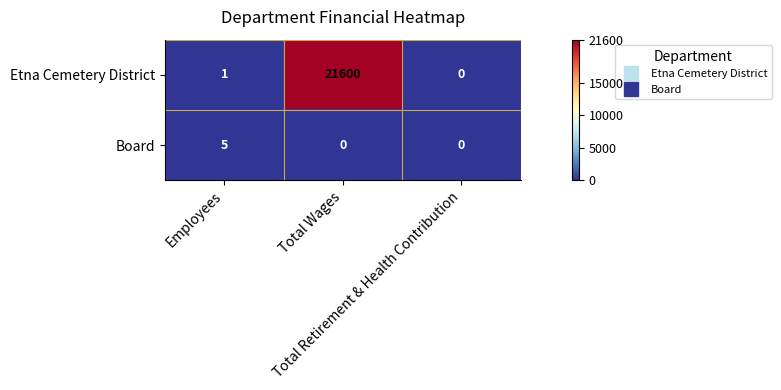

List the series in order of their peak value, lowest first.

Board, Etna Cemetery District